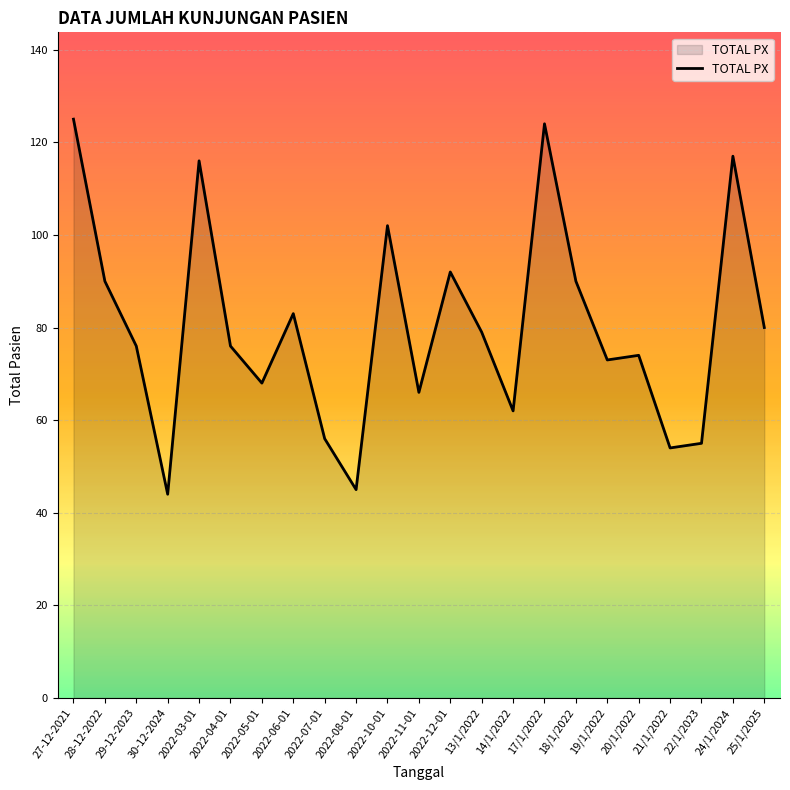

Is it true that the value at 27-12-2021 is 64?

False